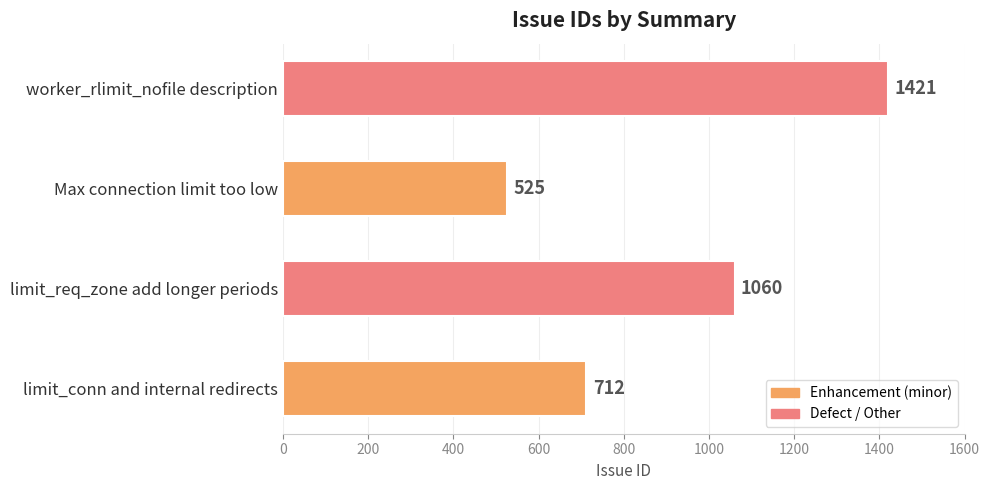

Reading bottom to top, transcribe all the data shown in this chart.

limit_conn and internal redirects=712	limit_req_zone add longer periods=1060	Max connection limit too low=525	worker_rlimit_nofile description=1421